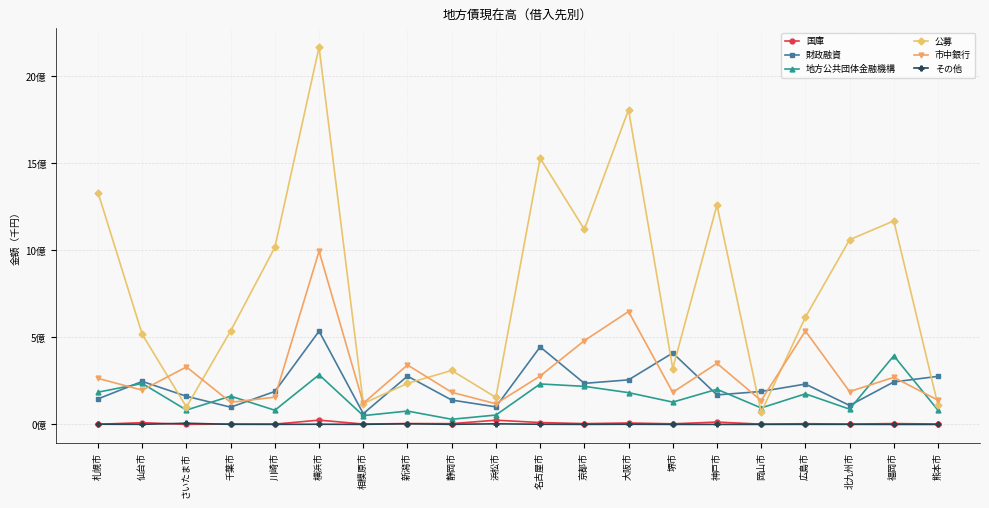

Reading left to right, transcribe all the data shown in this chart.

国庫: 札幌市=810475	仙台市=9954083	さいたま市=308676	千葉市=2032540	川崎市=1642579	横浜市=24606655	相模原市=2071466	新潟市=4965615	静岡市=4369426	浜松市=24168055	名古屋市=10799824	京都市=4542936	大阪市=8185857	堺市=3440326	神戸市=13498076	岡山市=1446575	広島市=4119973	北九州市=1663167	福岡市=4872420	熊本市=2114664
財政融資: 札幌市=146814451	仙台市=247115068	さいたま市=161708392	千葉市=99024652	川崎市=189337769	横浜市=535866852	相模原市=61854413	新潟市=277365007	静岡市=139978047	浜松市=100674944	名古屋市=445293313	京都市=235973947	大阪市=255906642	堺市=410497961	神戸市=169550997	岡山市=189283345	広島市=231834749	北九州市=108943196	福岡市=244128280	熊本市=276172575
地方公共団体金融機構: 札幌市=185131377	仙台市=235330713	さいたま市=82541774	千葉市=162541462	川崎市=81425580	横浜市=285237854	相模原市=50479482	新潟市=76729739	静岡市=29500347	浜松市=53837500	名古屋市=232497312	京都市=218708062	大阪市=182589656	堺市=128152557	神戸市=201852572	岡山市=94650102	広島市=175755245	北九州市=87753843	福岡市=394390697	熊本市=81544561
公募: 札幌市=1332059579	仙台市=517378700	さいたま市=100000000	千葉市=537544425	川崎市=1017352800	横浜市=2168367400	相模原市=120000000	新潟市=235985320	静岡市=310000000	浜松市=155000000	名古屋市=1530252360	京都市=1120865115	大阪市=1808041920	堺市=321266680	神戸市=1260201000	岡山市=69359999	広島市=616000000	北九州市=1061169000	福岡市=1169574670	熊本市=110104841
市中銀行: 札幌市=264519741	仙台市=196791131	さいたま市=330287482	千葉市=126887268	川崎市=156649620	横浜市=995427098	相模原市=121272928	新潟市=341543636	静岡市=184500247	浜松市=118555663	名古屋市=277965167	京都市=481147905	大阪市=648652225	堺市=184283895	神戸市=350830345	岡山市=136960855	広島市=536980414	北九州市=188638574	福岡市=270416674	熊本市=139146215
その他: 札幌市=1102260	仙台市=463160	さいたま市=6618818	千葉市=561152	川崎市=360700	横浜市=1006936	相模原市=282908	新潟市=3693396	静岡市=418198	浜松市=3431402	名古屋市=917600	京都市=225000	大阪市=909800	堺市=204378	神戸市=45100	岡山市=202638	広島市=451845	北九州市=440006	福岡市=0	熊本市=15038